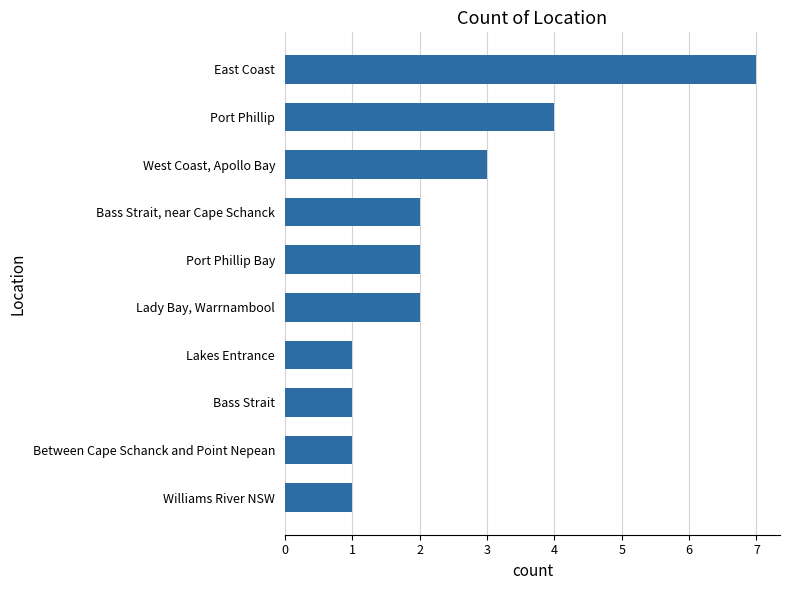

Reading bottom to top, extract all data points from this chart.

1	1	1	1	2	2	2	3	4	7